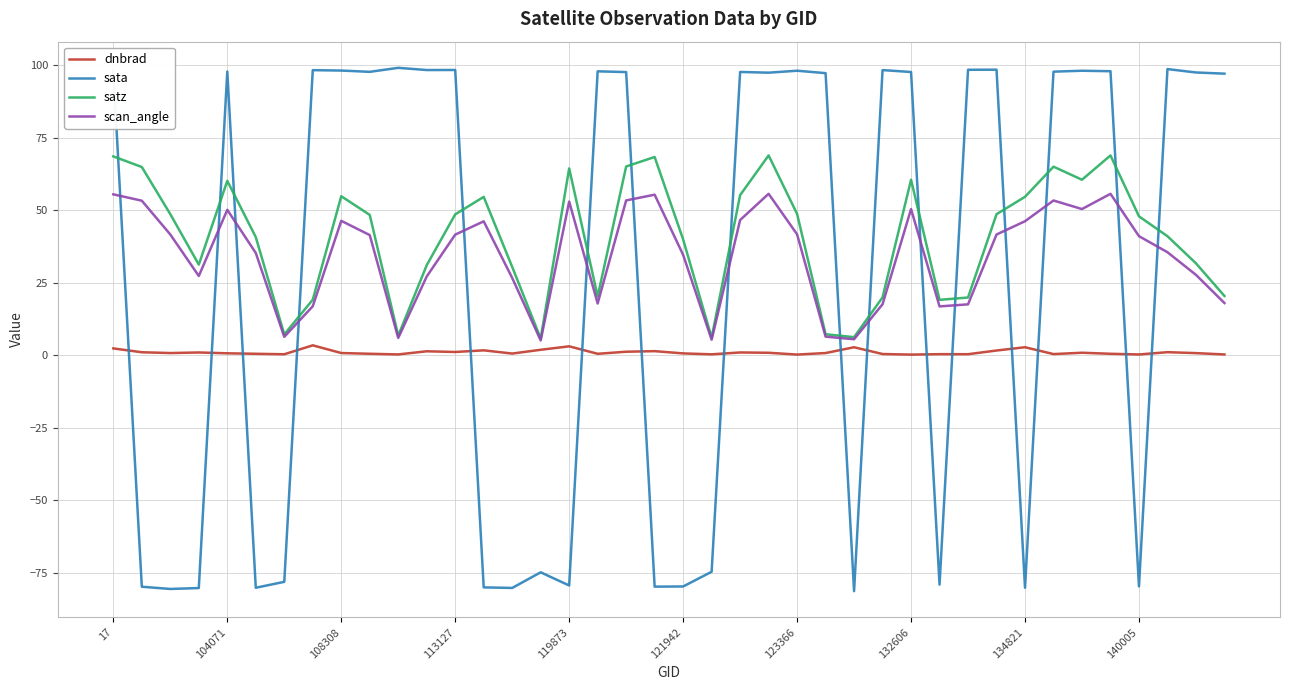

In sata, how many points are higher than both neighbors (excluding endpoints)?

12